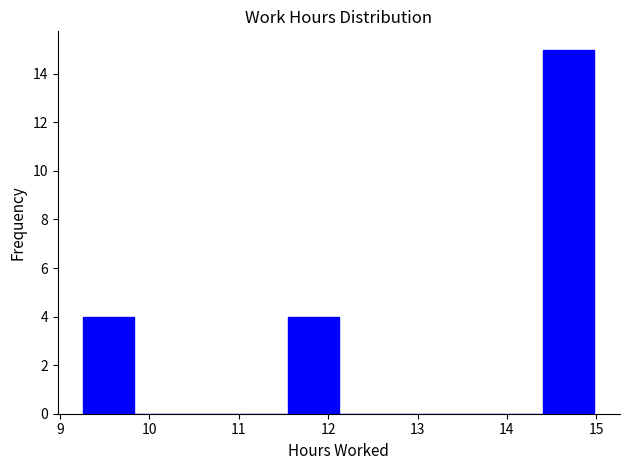

Reading left to right, list every bar in this chart as the range it spans on the x-axis followed by its height. Neither the bar edges nor the heights are printed on the chart, so give them approximately, as read against the axes.

9.3 to 9.8: 4
9.8 to 10.4: 0
10.4 to 11.0: 0
11.0 to 11.5: 0
11.5 to 12.1: 4
12.1 to 12.7: 0
12.7 to 13.3: 0
13.3 to 13.8: 0
13.8 to 14.4: 0
14.4 to 15.0: 15